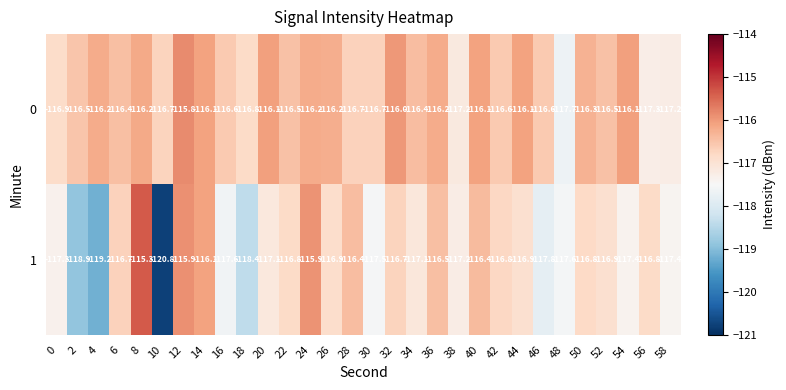

What is the sum of the 0 values at 8 and 16?

-232.8